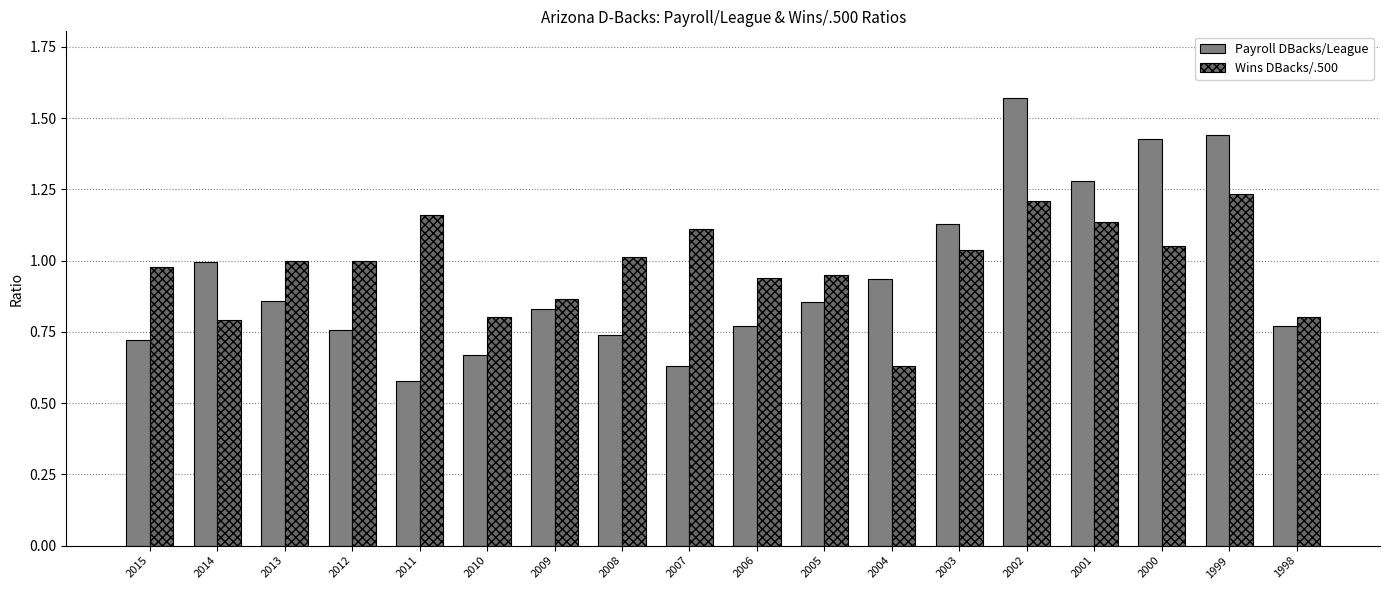

Which category has the lowest value in the Wins DBacks/.500 series?

2004